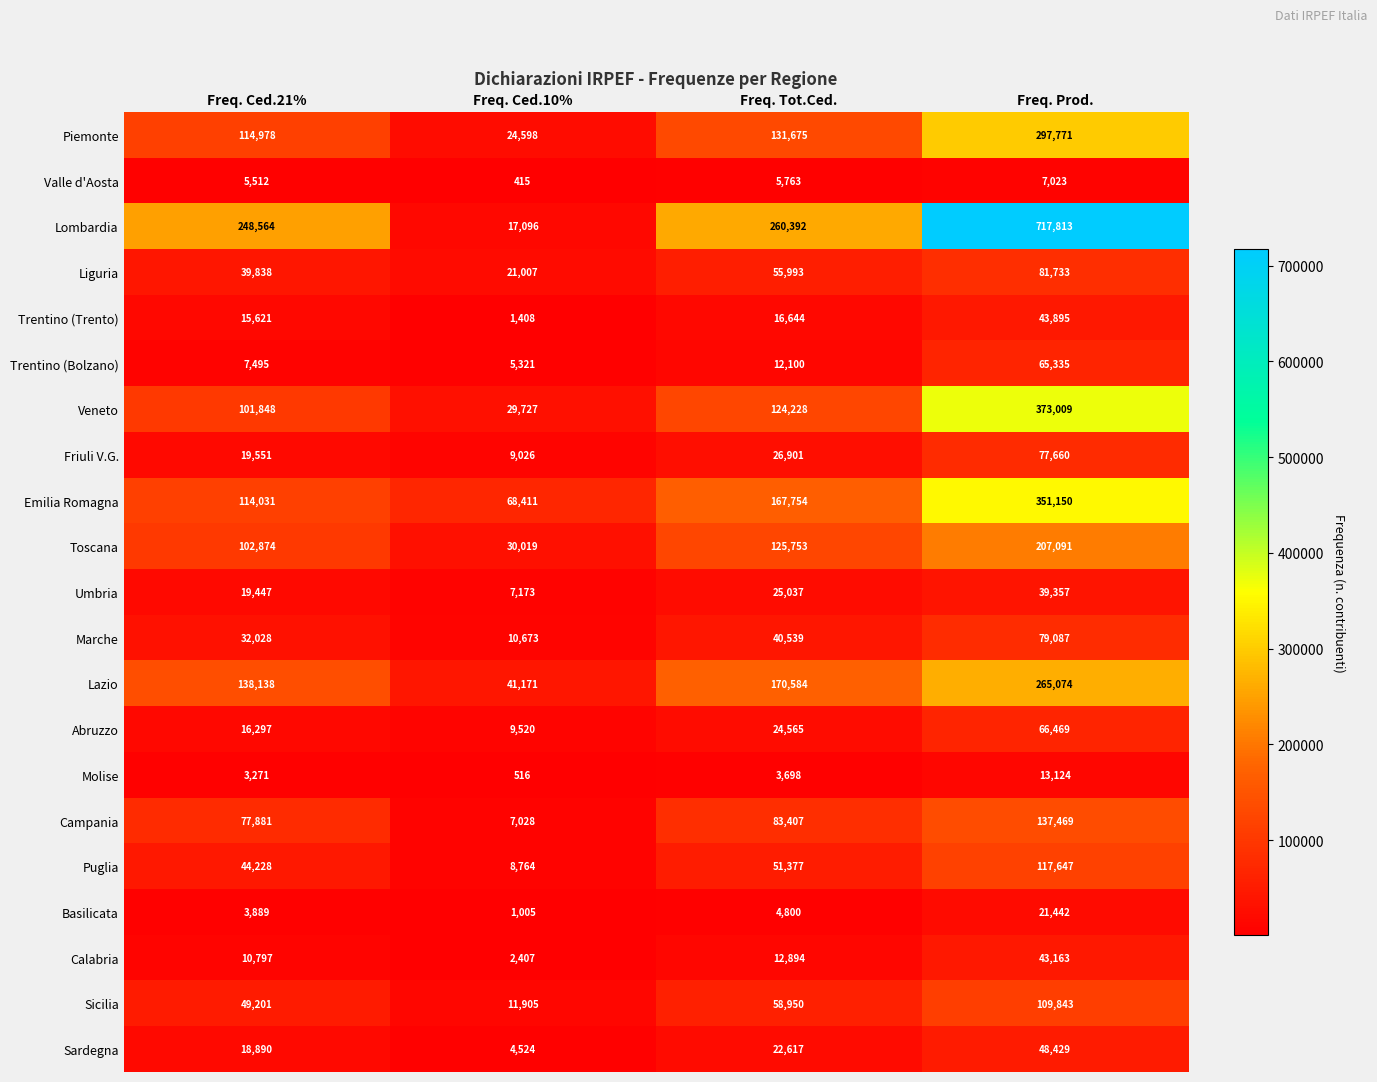

Is the value of Lazio at Freq. Ced.10% greater than the value of Basilicata at Freq. Prod.?

Yes